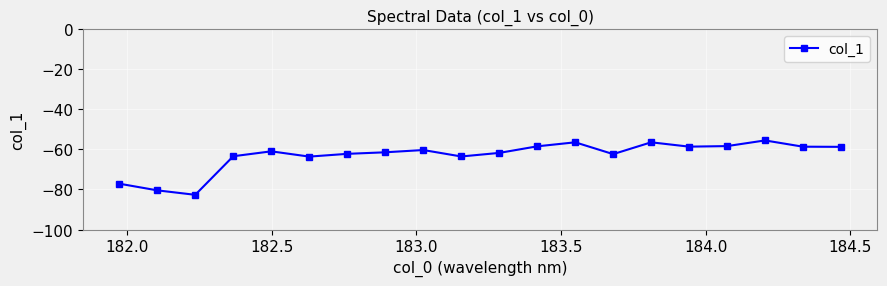

Does the chart have visible grid lines?

Yes